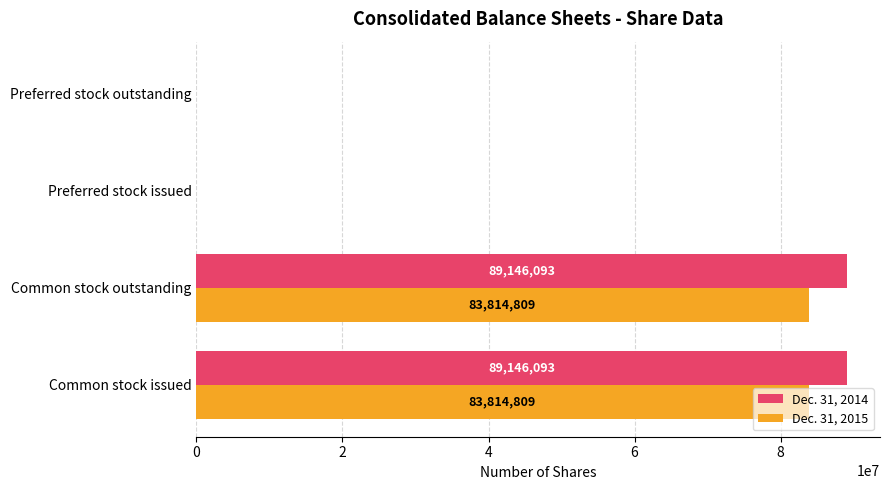

What is the sum of the Dec. 31, 2014 values at Common stock issued and Preferred stock outstanding?

89146093